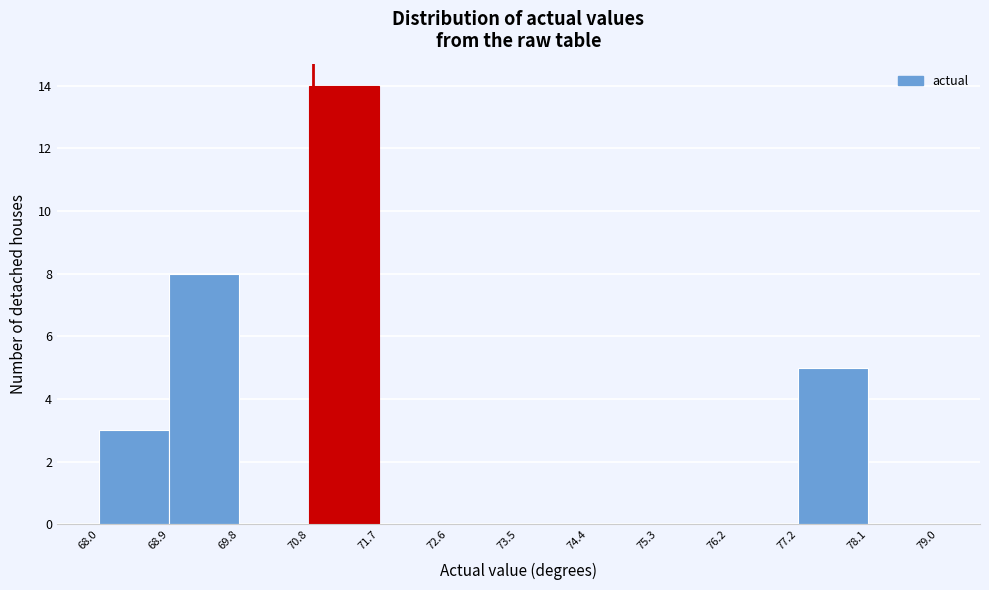

Reading left to right, transcribe this chart: for each bar, give the range it covers on the x-axis and its height. The values are not printed on the chart, so give them approximately, as read against the axis.

68.0 to 68.9: 3
68.9 to 69.8: 8
69.8 to 70.8: 0
70.8 to 71.7: 14
71.7 to 72.6: 0
72.6 to 73.5: 0
73.5 to 74.4: 0
74.4 to 75.3: 0
75.3 to 76.2: 0
76.2 to 77.2: 0
77.2 to 78.1: 5
78.1 to 79.0: 0